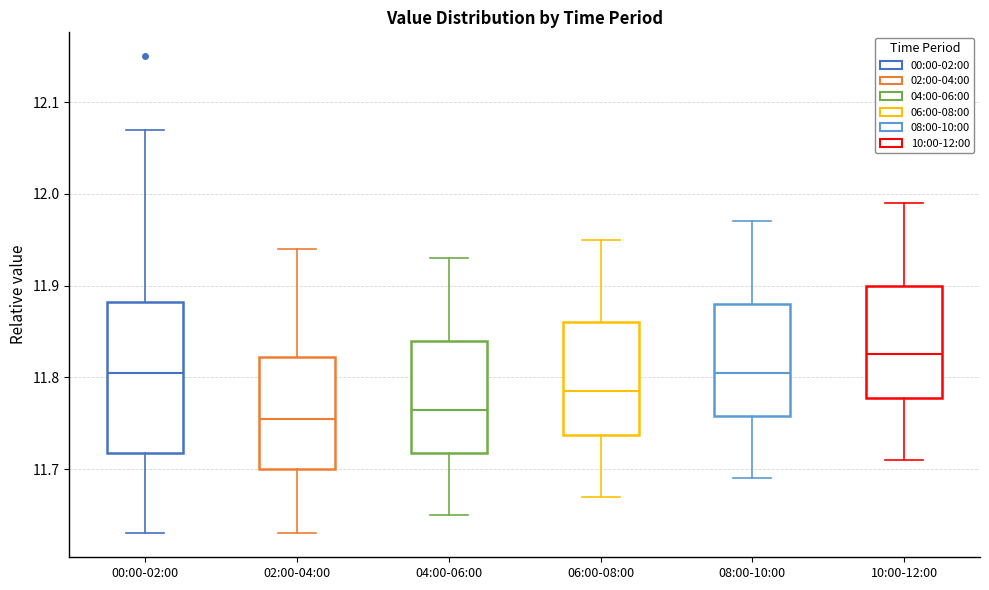

Where does the lower whisker of the box for 02:00-04:00 end on the y-axis? The values are not printed on the chart, so give them approximately, as read against the axis.

11.63